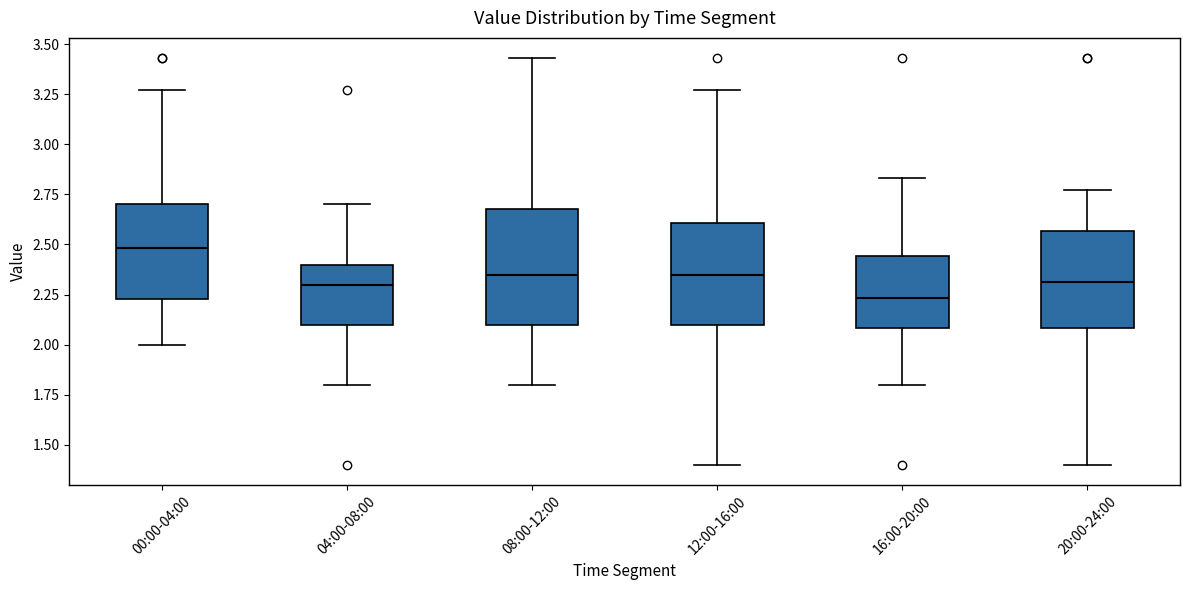

Which box is the tallest, from its lower edge to its upper edge?

08:00-12:00